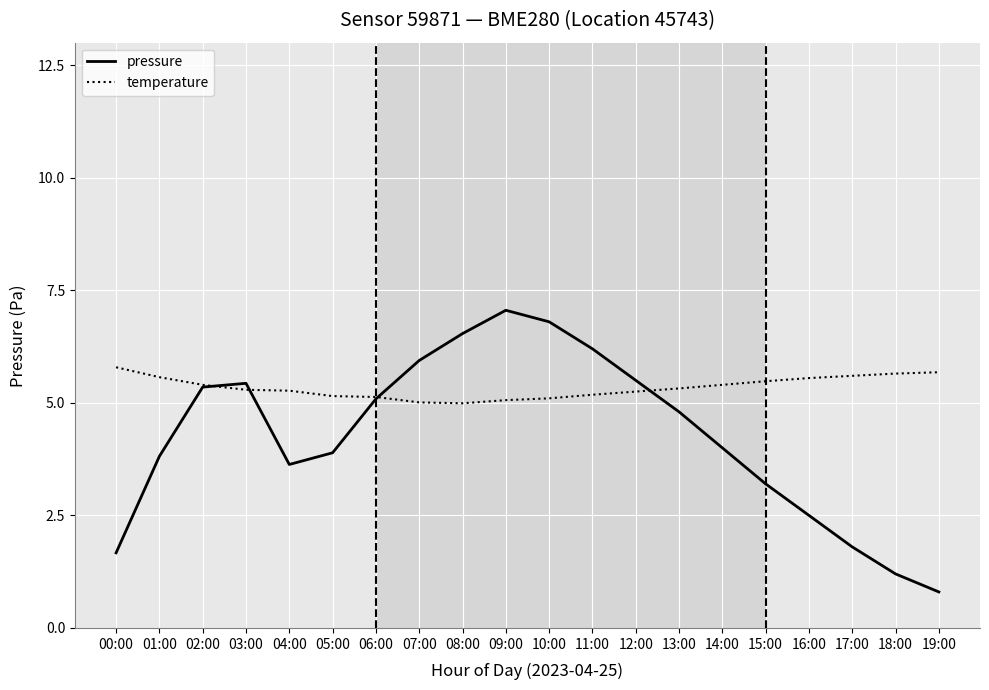

The temperature series shows 5.2 at 05:00. True or false?

True